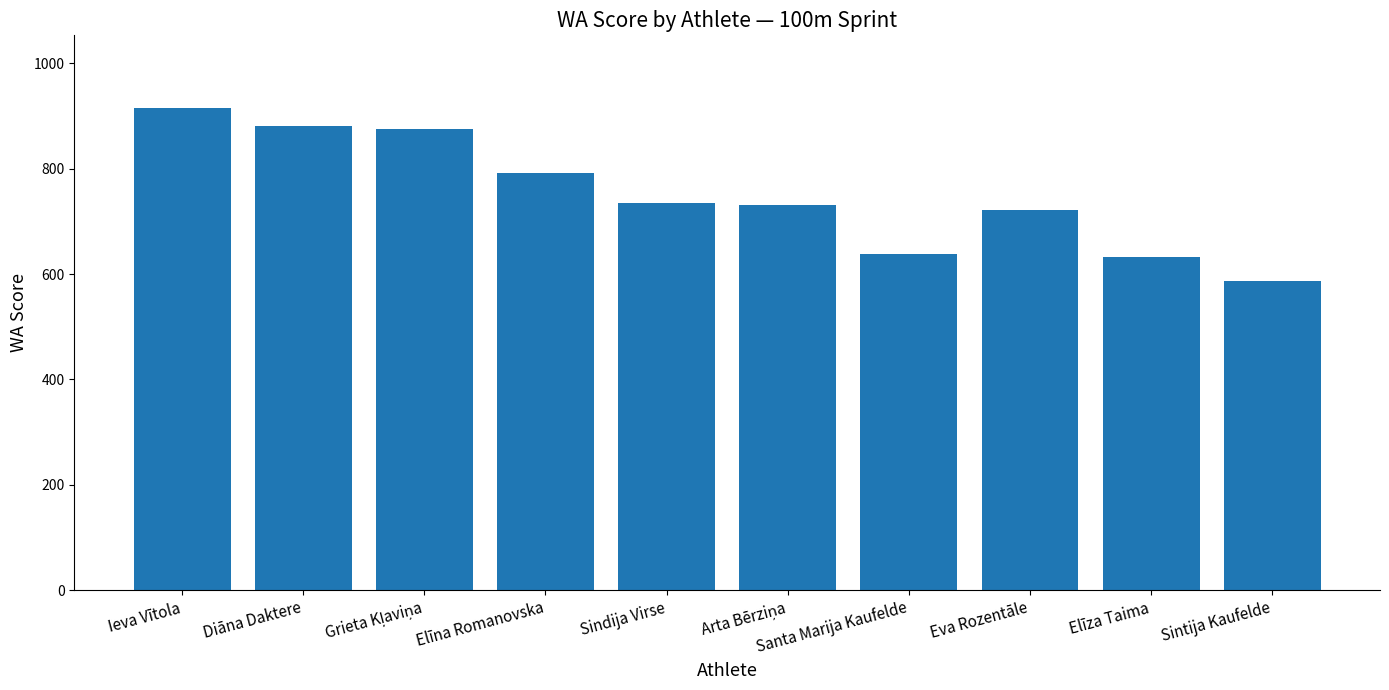

True or false: the data shows 967 at Elīza Taima.

False